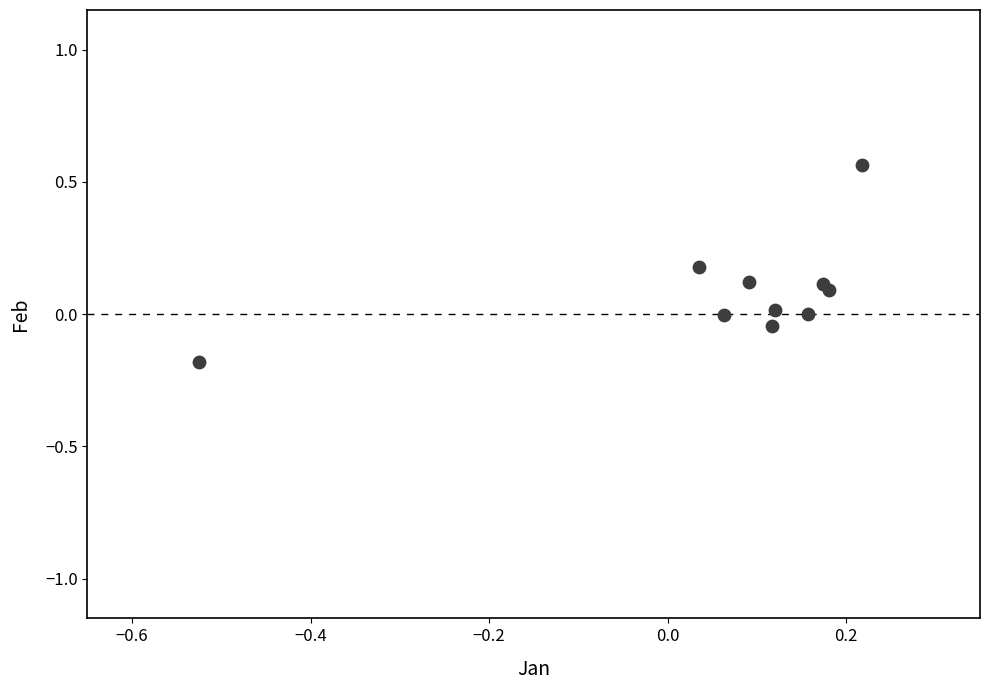

What is the range of X values (max minus min)?

0.7